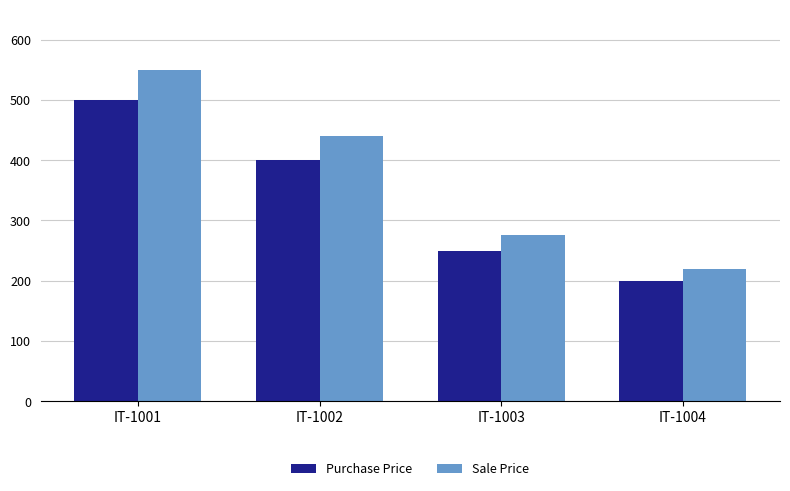

What is the value of the Purchase Price bar at the 1st from the left?

500